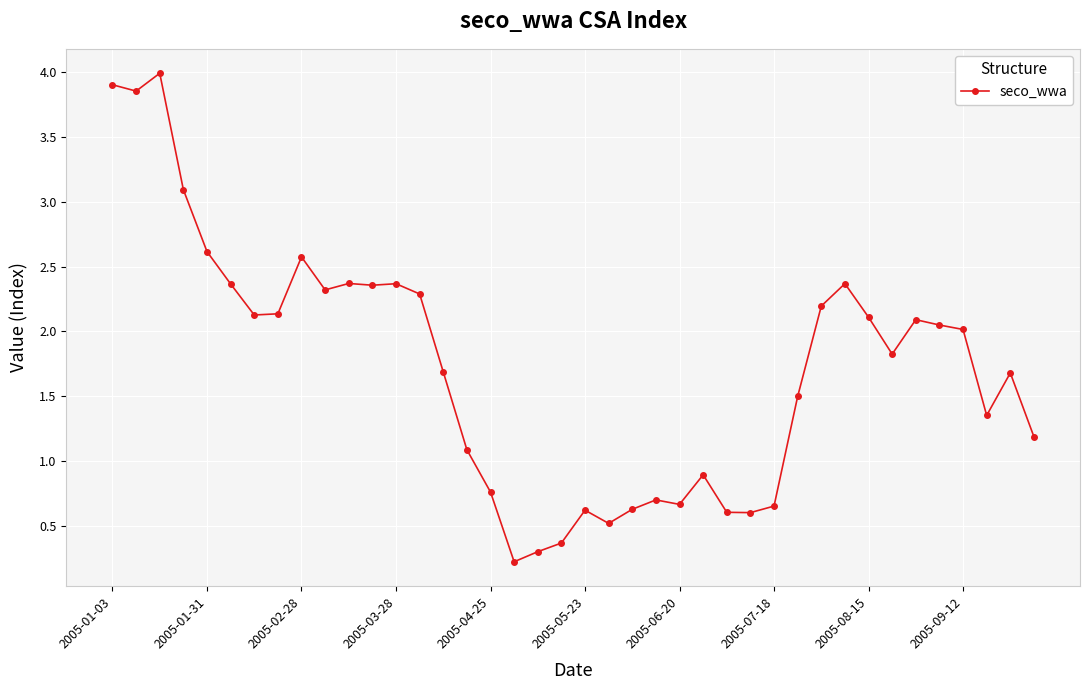

What is the average value?

1.7